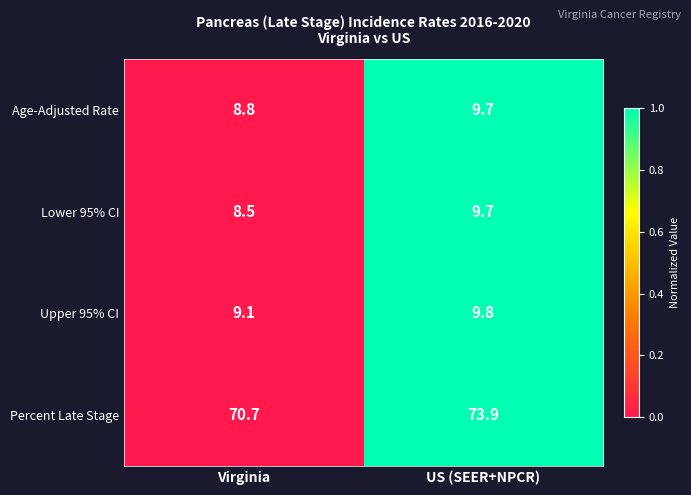

Which series changed the most between Virginia and US (SEER+NPCR)?

Percent Late Stage